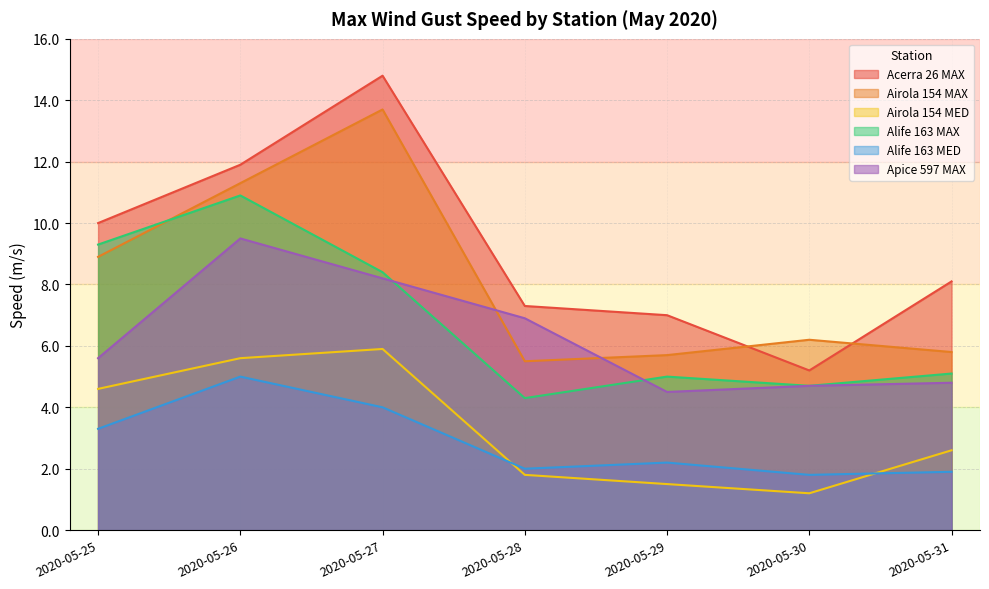

Which category has the lowest value in the Airola 154 MAX series?

2020-05-28